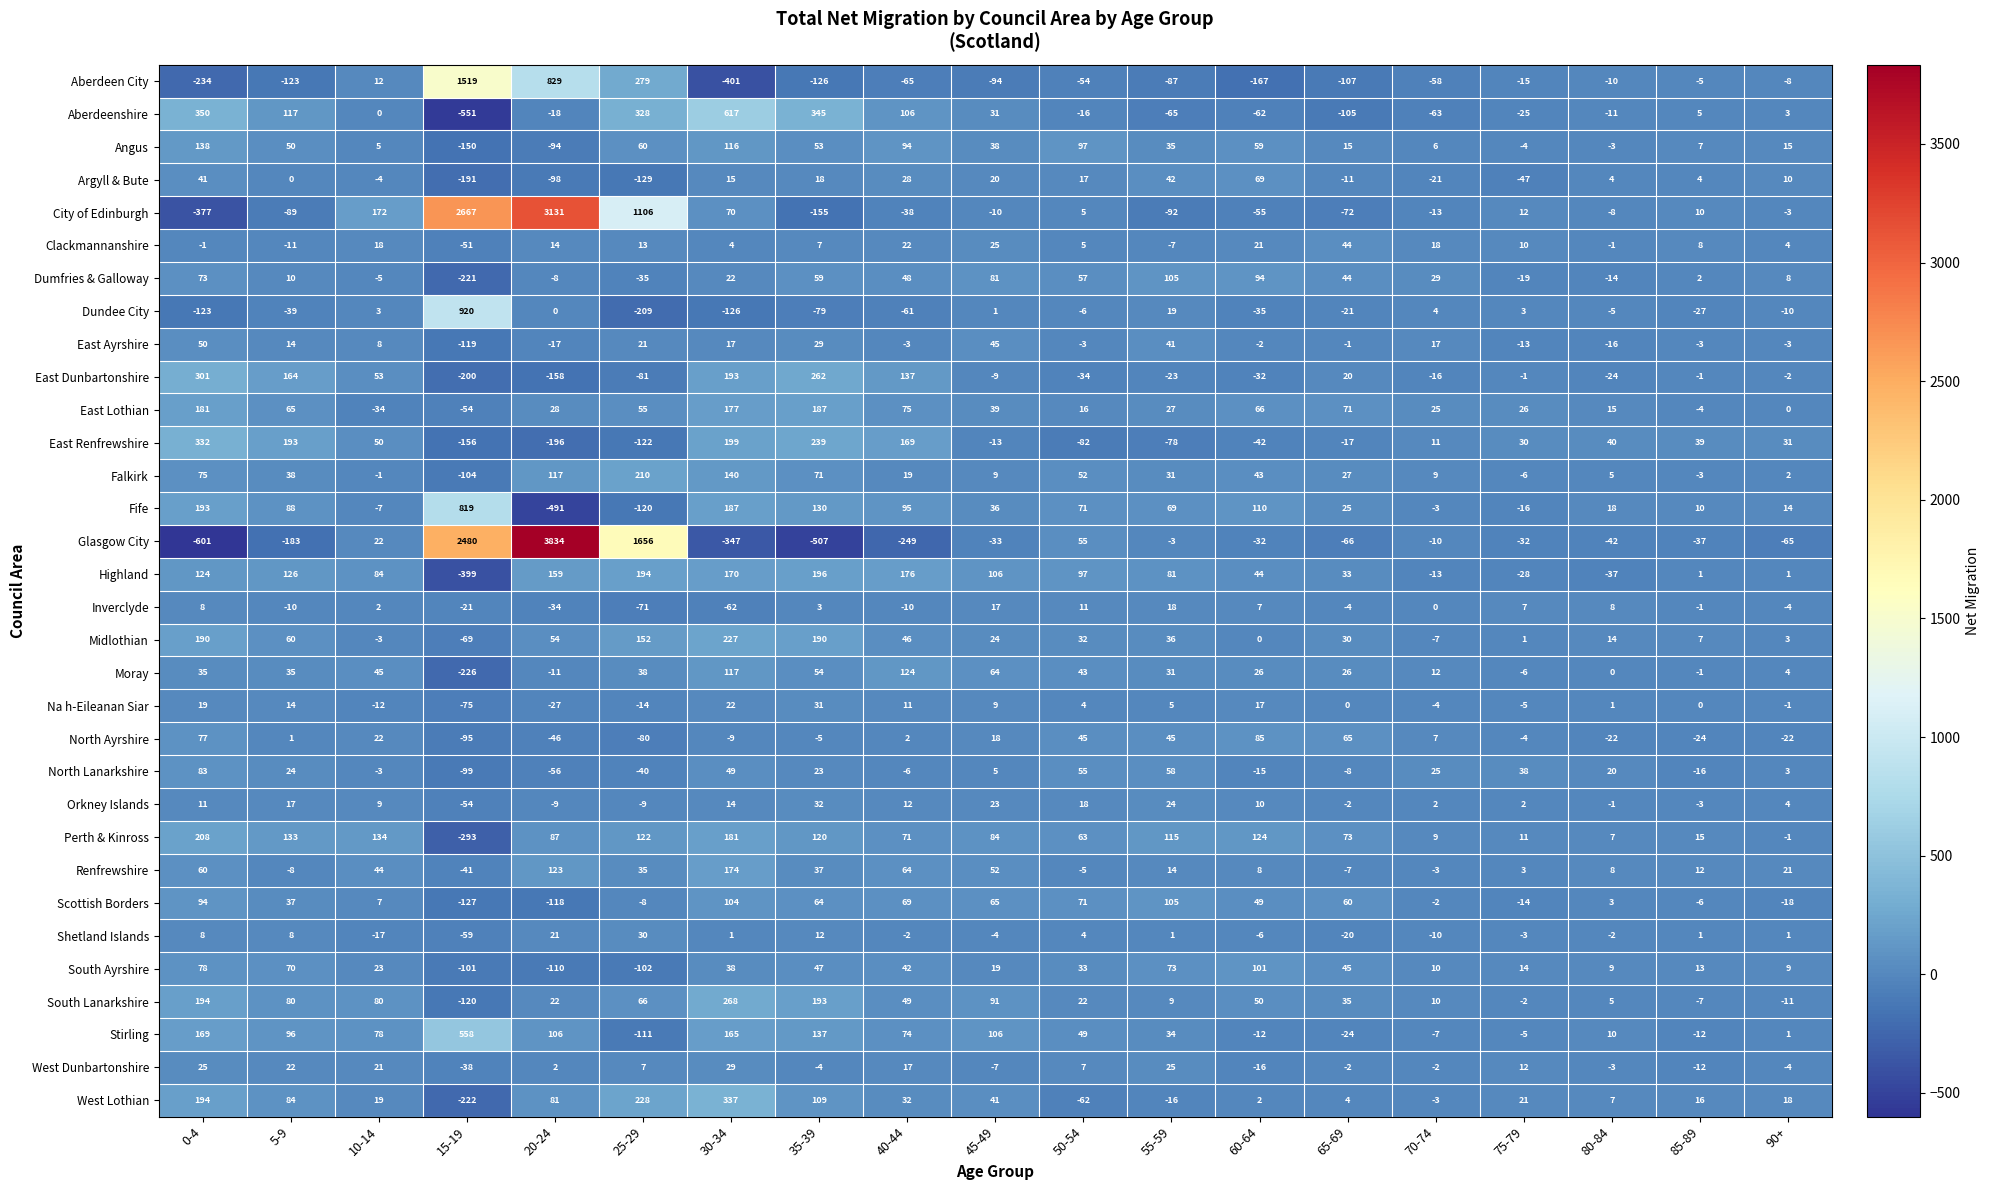

List the labels in order of Dumfries & Galloway value, largest first.

55-59, 60-64, 45-49, 0-4, 35-39, 50-54, 40-44, 65-69, 70-74, 30-34, 5-9, 90+, 85-89, 10-14, 20-24, 80-84, 75-79, 25-29, 15-19